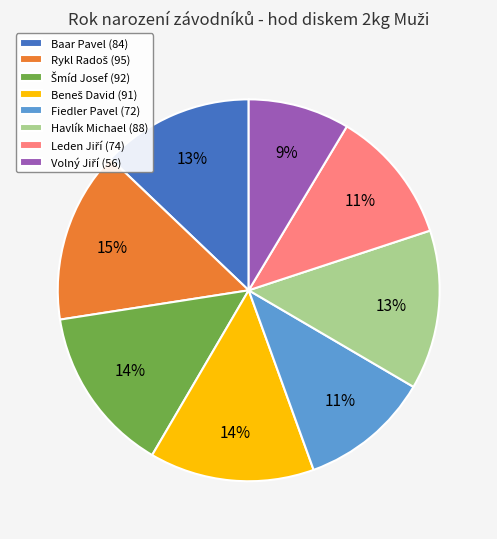

To the nearest percent, what percentage of the pie is Baar Pavel (84)?

13%